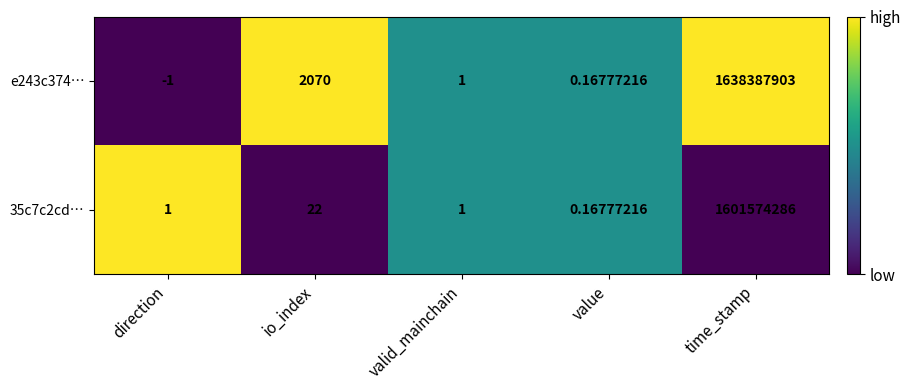

Which series has the widest spread of values?

e243c374…